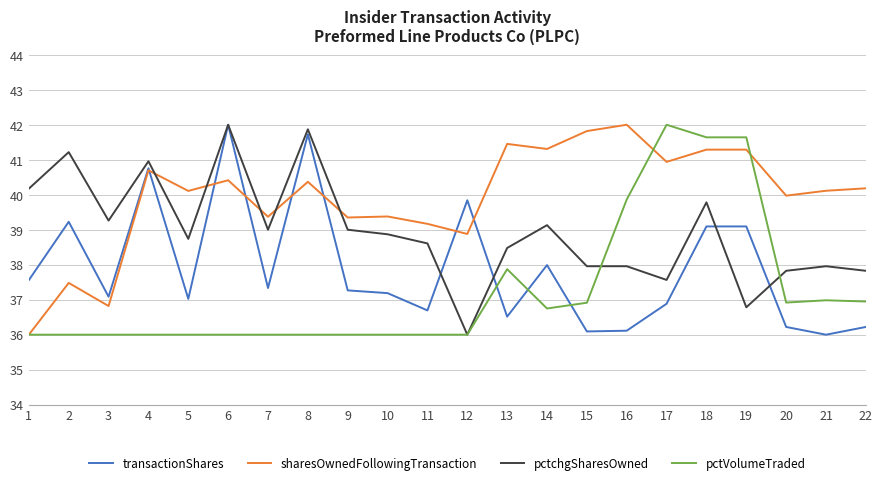

True or false: pctchgSharesOwned has more than 2 points higher than both neighbors.

True